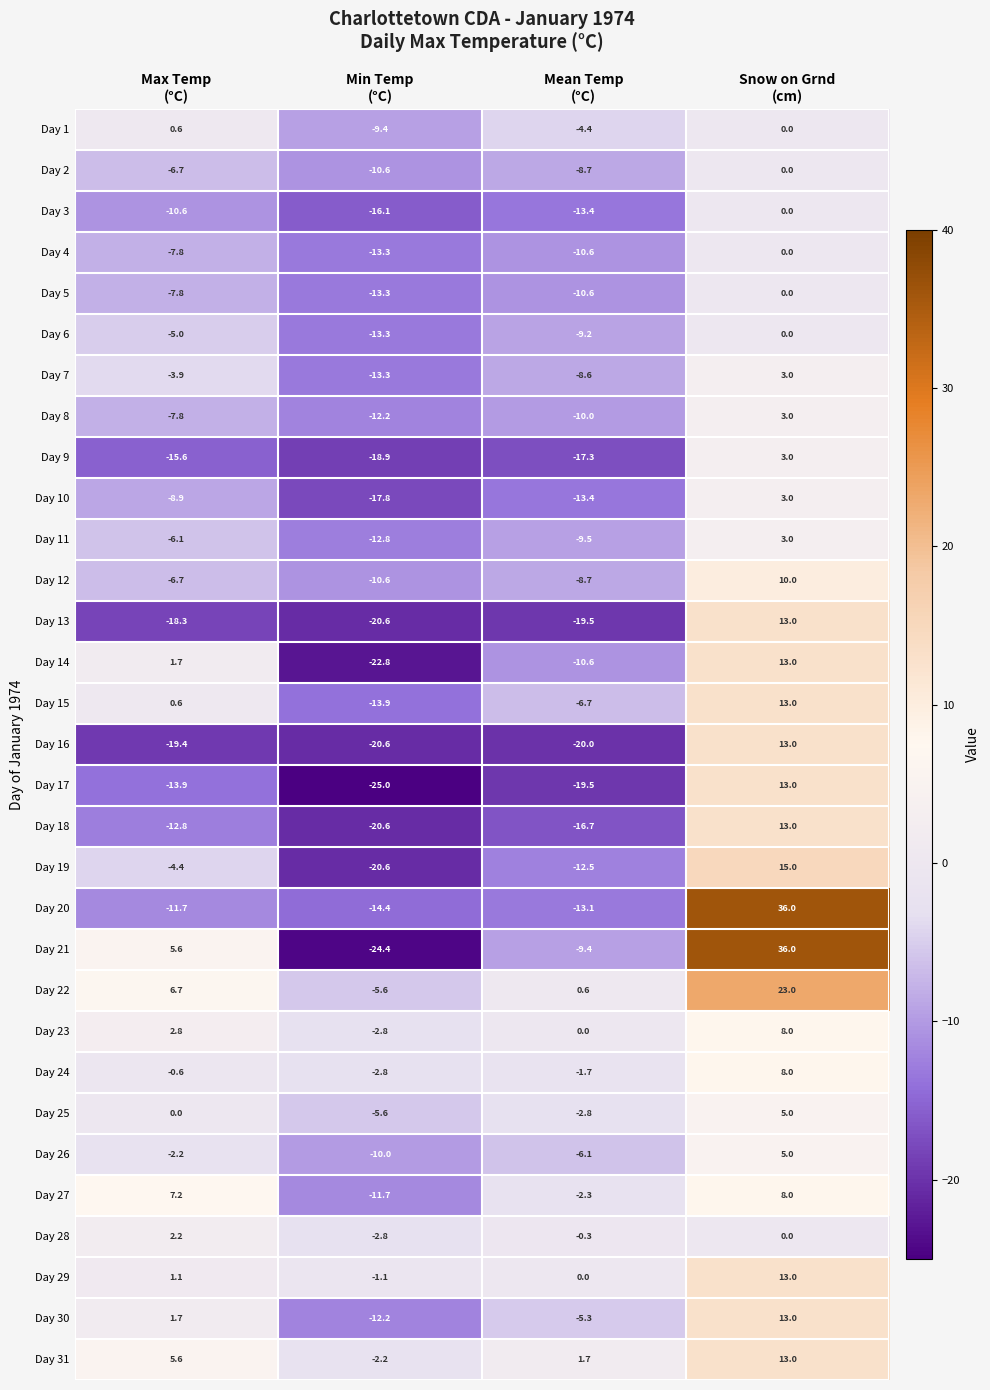

Which series has the largest total across all categories?

Day 22